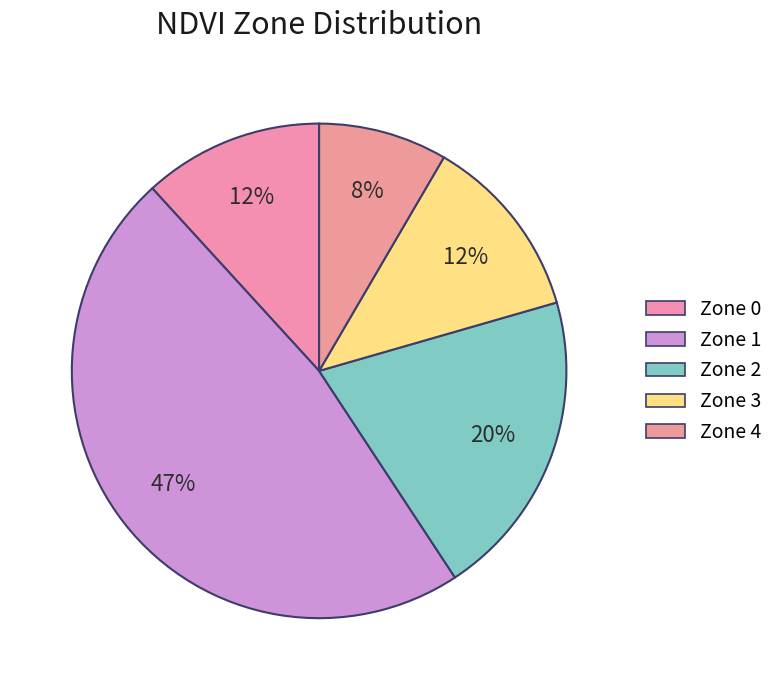

What percentage is the Zone 0 slice, to the nearest percent?

12%